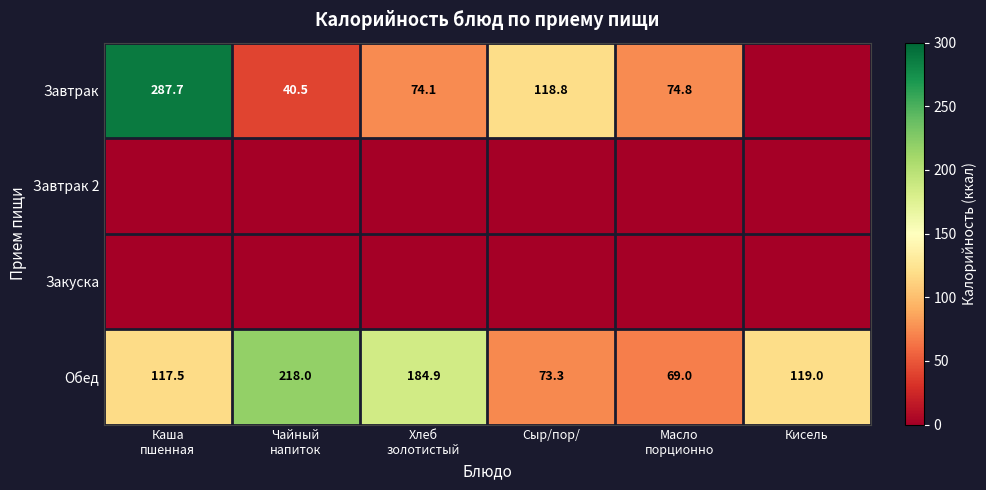

At which category is the sum across all series the highest?

Каша
пшенная